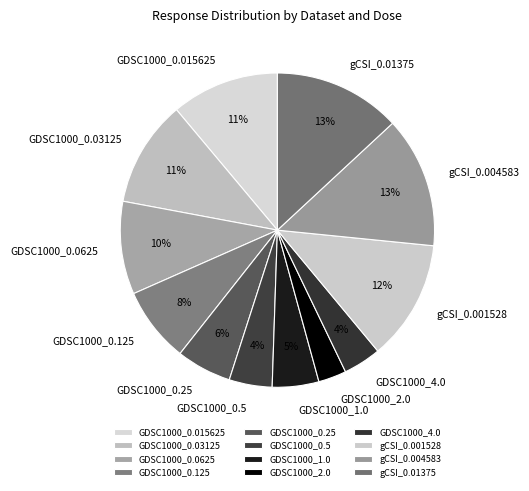

To the nearest percent, what percentage of the pie is GDSC1000_0.125?

8%